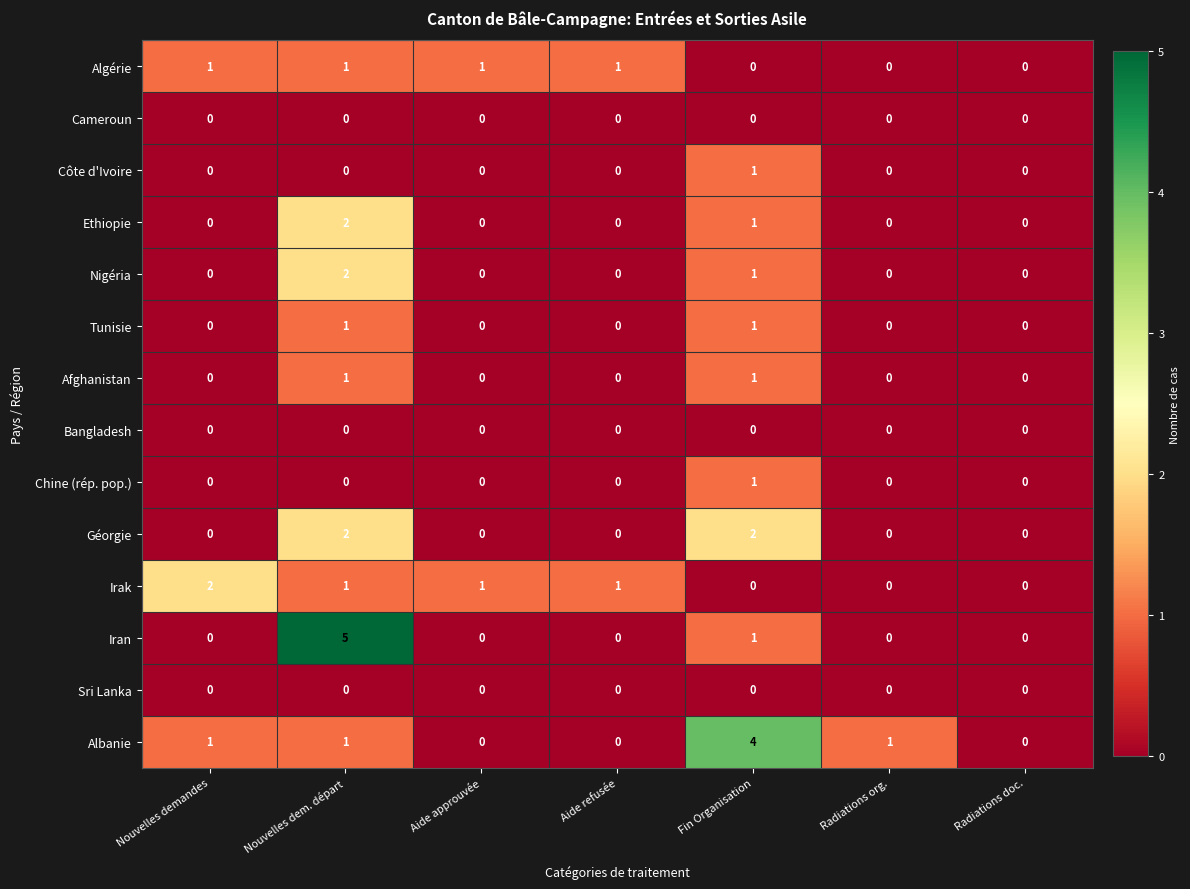

Which series changed the most between Nouvelles dem. départ and Aide refusée?

Iran